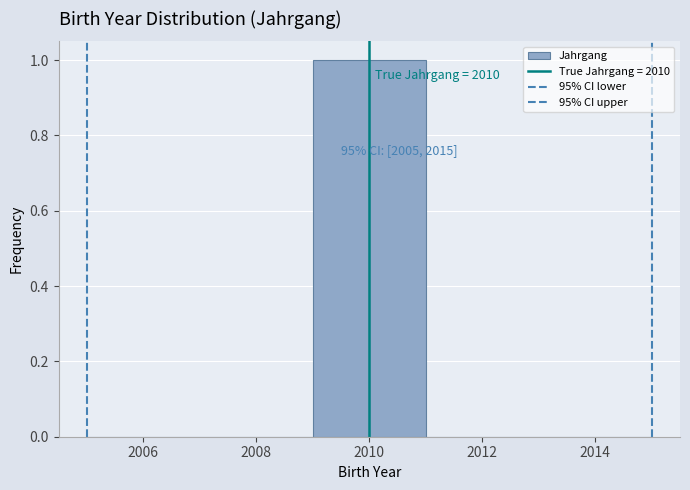

Which range on the x-axis has the tallest bar?

2009 to 2011